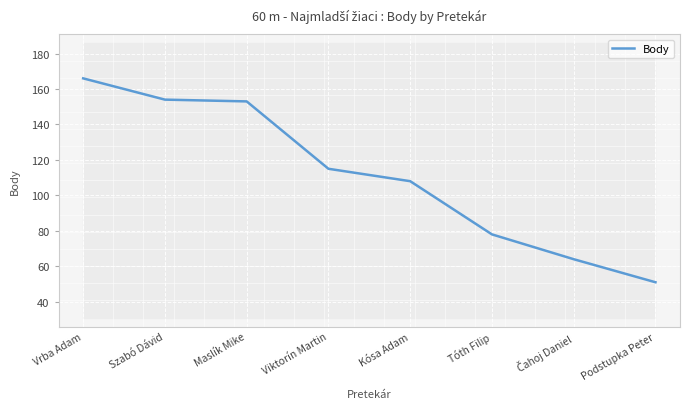

True or false: Body has a value of 166 at Vrba Adam.

True